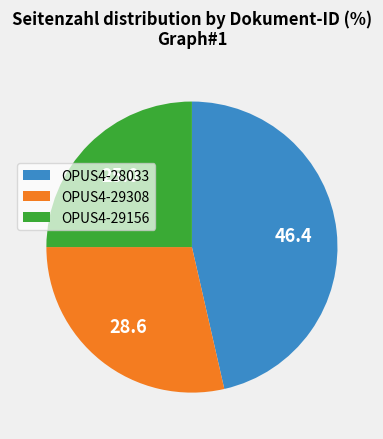

Which slice is the smallest?

OPUS4-29156